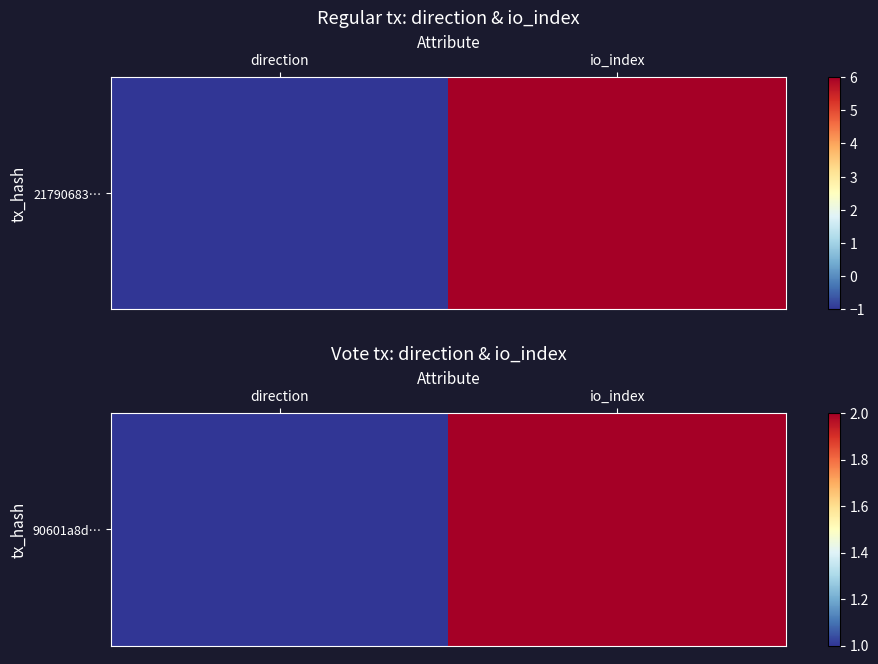

What is the sum of all values?

3